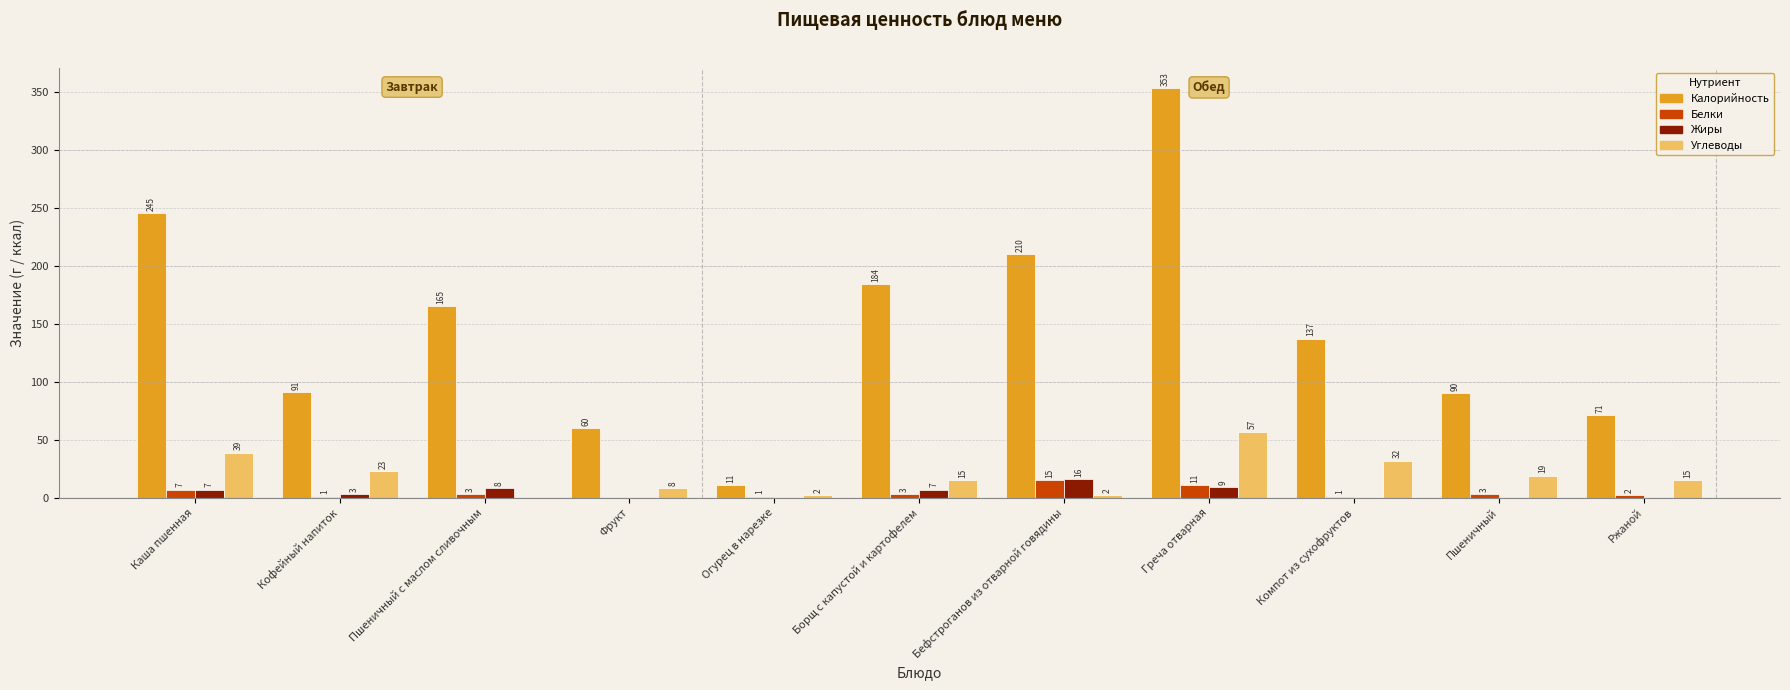

How many values in Жиры are above zero?

6